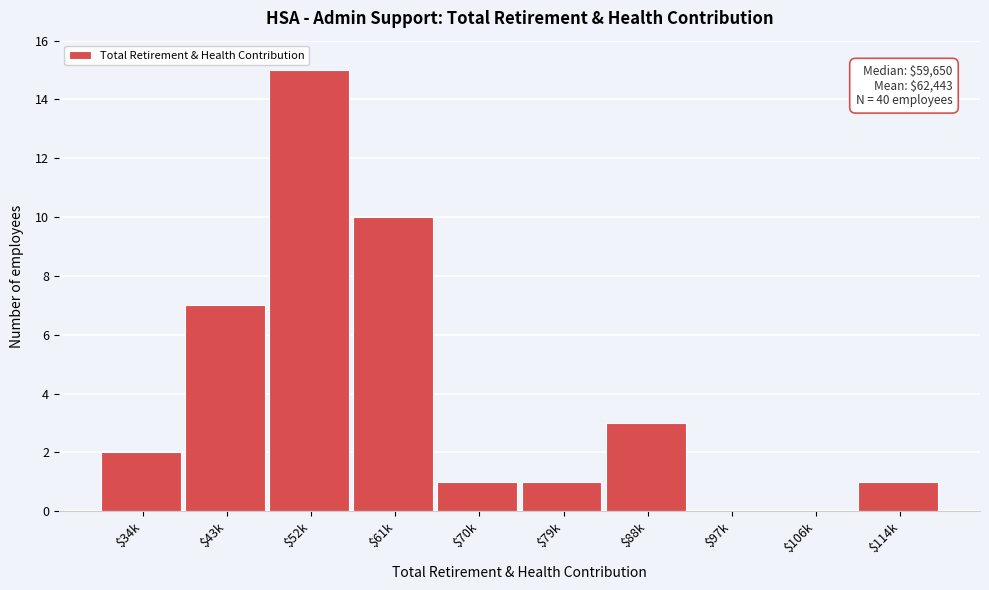

What is the sum of all values?

40